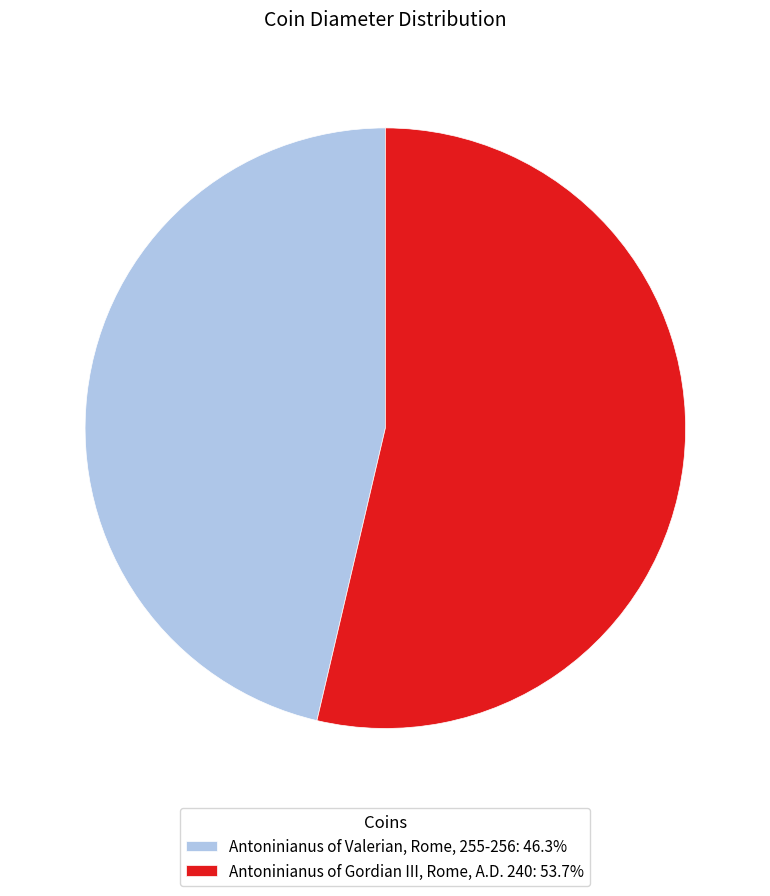

Which slice is the largest?

Antoninianus of Gordian III, Rome, A.D. 240